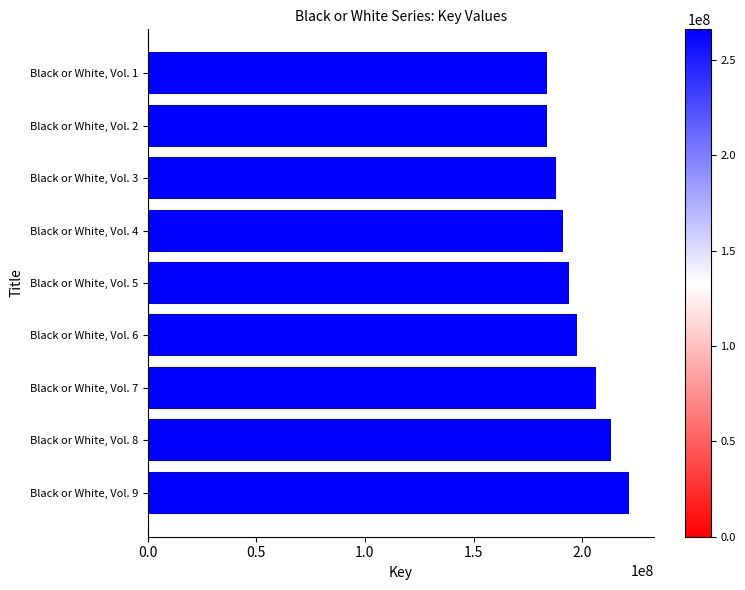

List the labels in order of value, largest first.

Black or White, Vol. 9, Black or White, Vol. 8, Black or White, Vol. 7, Black or White, Vol. 6, Black or White, Vol. 5, Black or White, Vol. 4, Black or White, Vol. 3, Black or White, Vol. 1, Black or White, Vol. 2